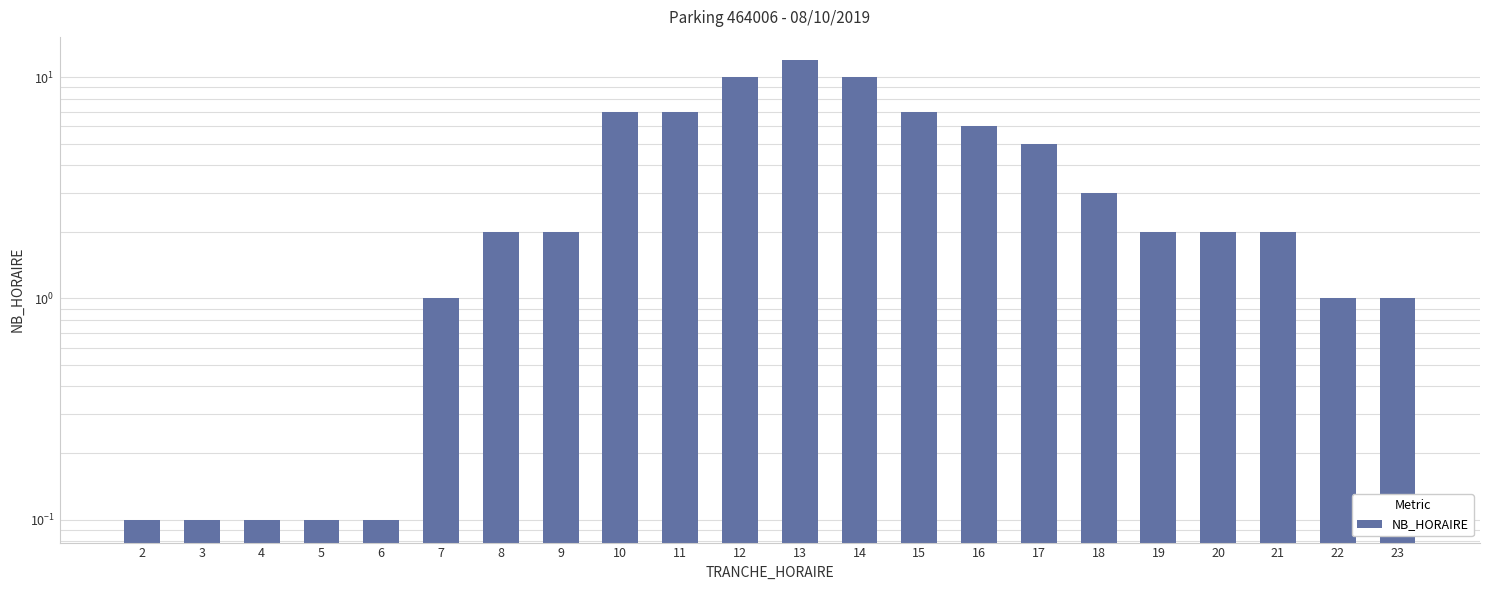

At which label is the value closest to 6?

16